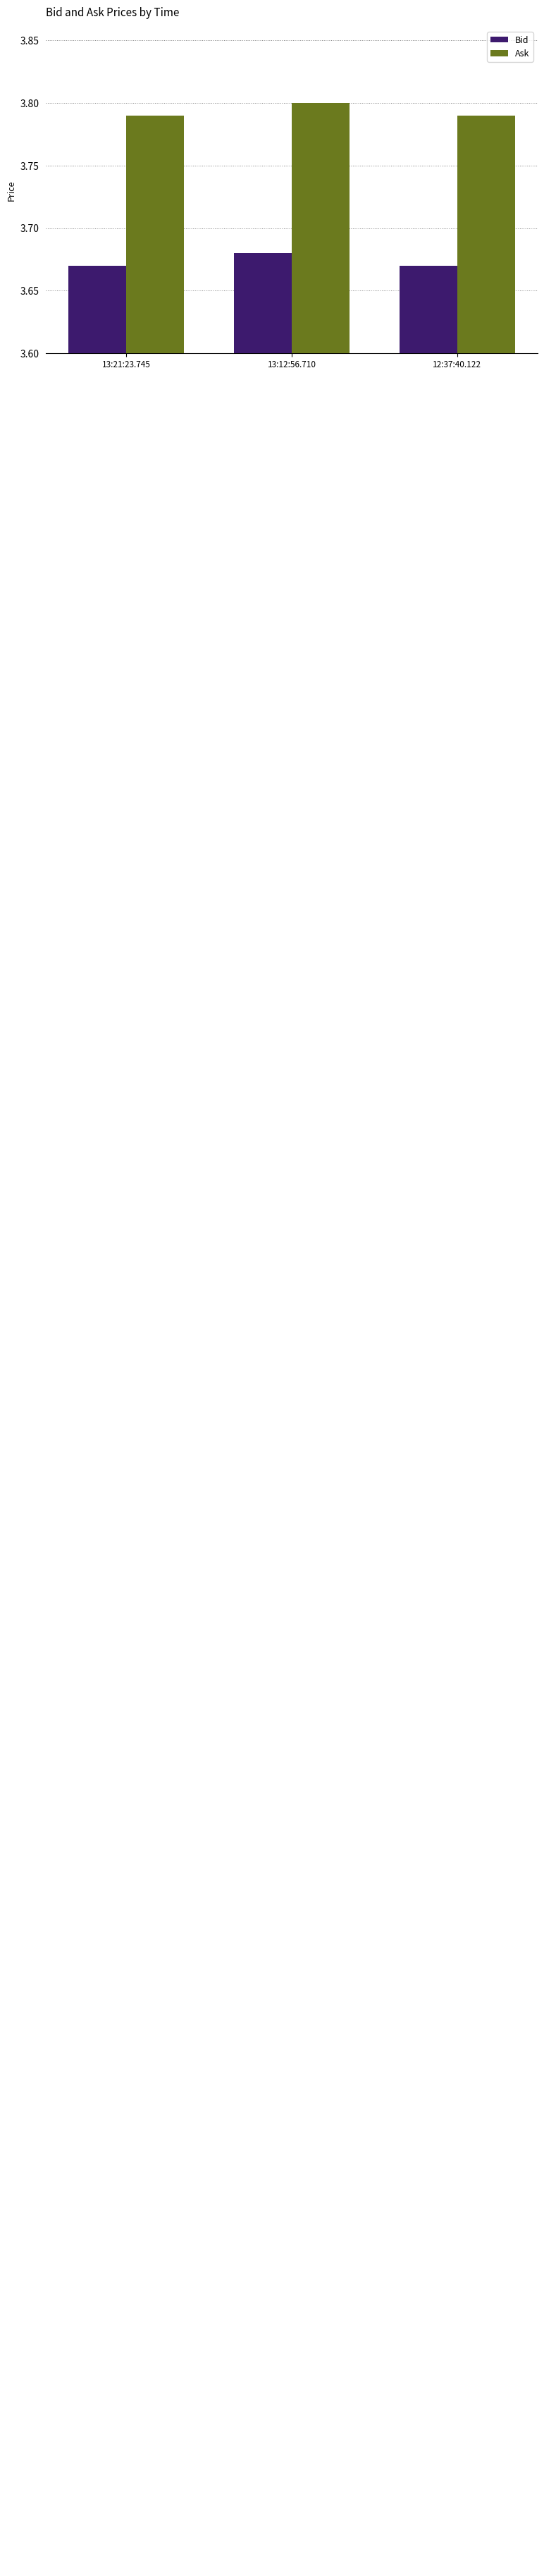

What is the sum of all Bid values?

11.0